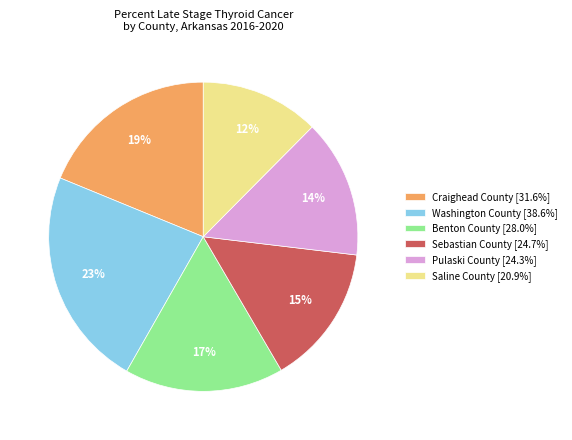

Is there a majority slice in this chart?

No